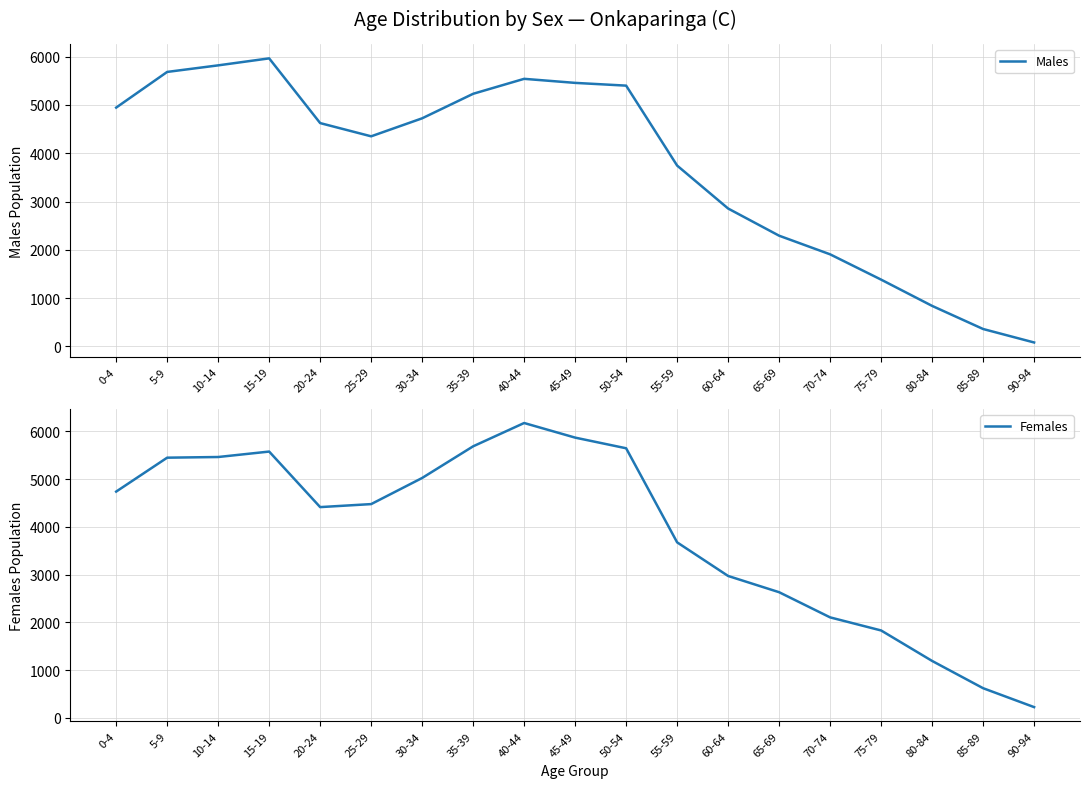

Between which two adjacent categories do Females and Males first intersect?

20-24 and 25-29